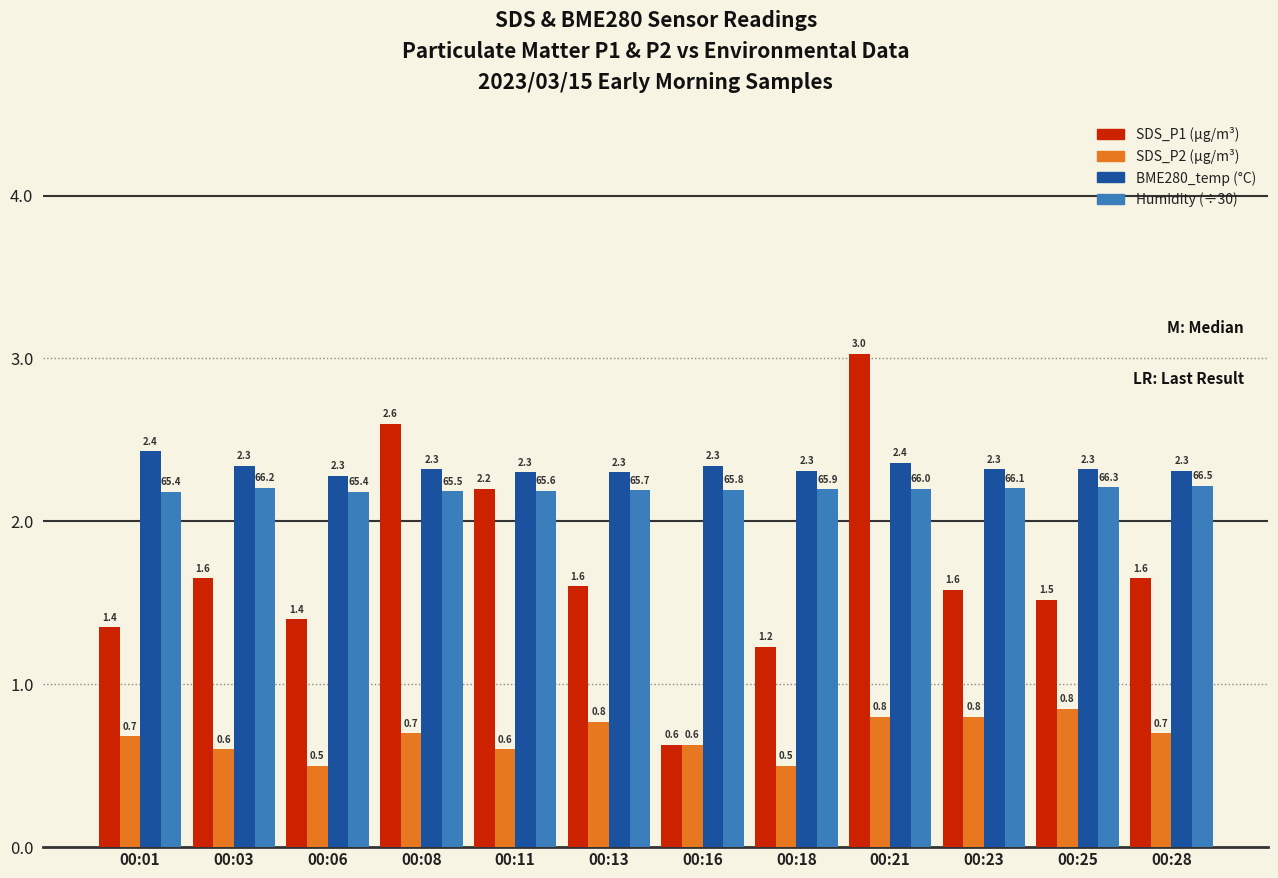

What is the total value across all series at 00:13?

6.9